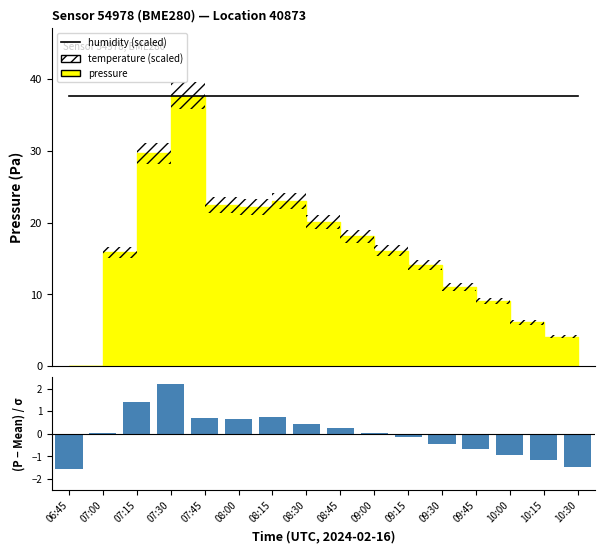

At which category is the sum across all series the highest?

07:30